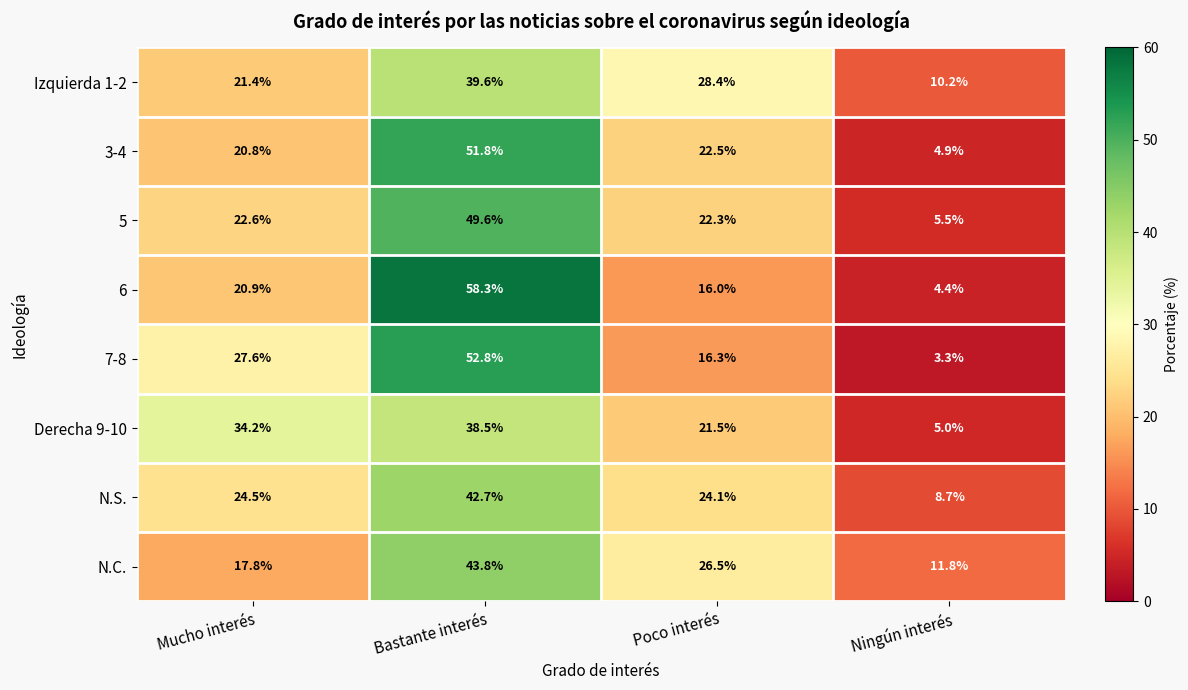

True or false: 5 has a value of 22.6 at Mucho interés.

True